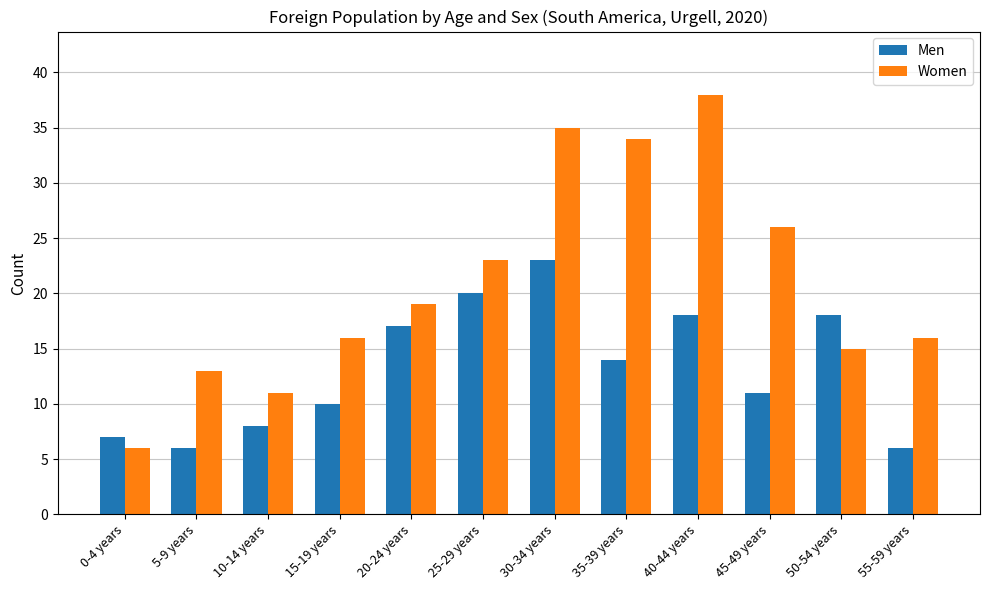

Which series changed the most between 45-49 years and 50-54 years?

Women